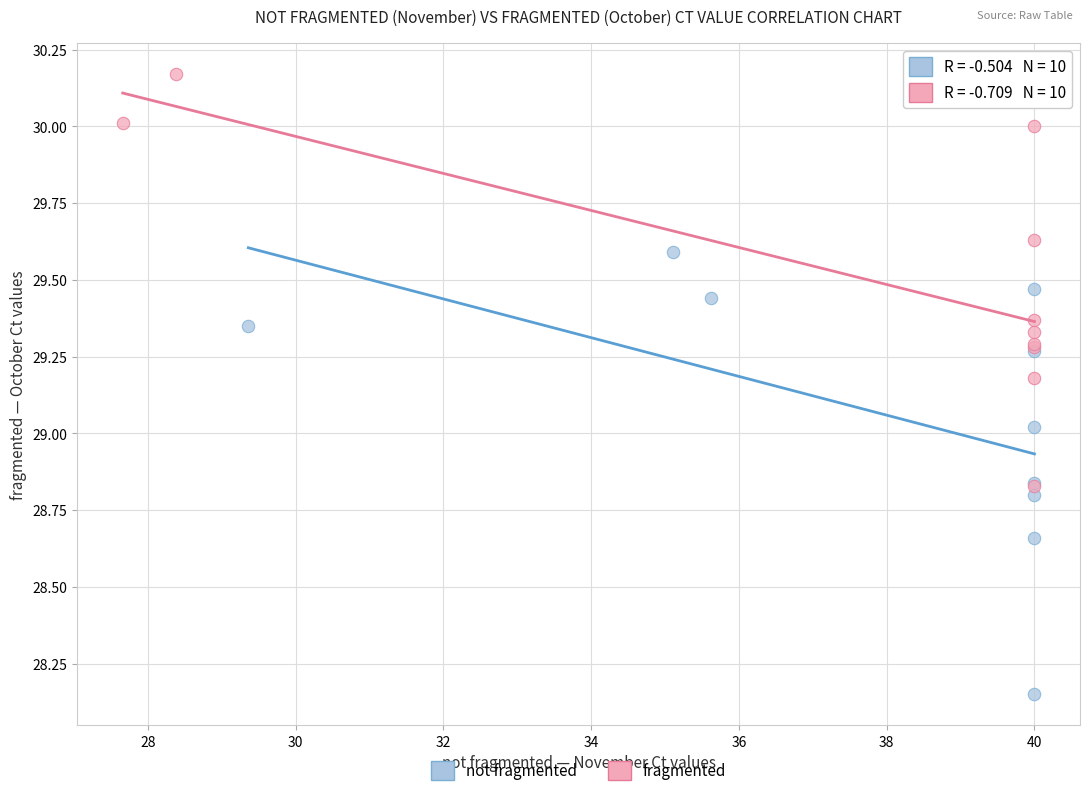

Which series contains the highest Y value?

fragmented